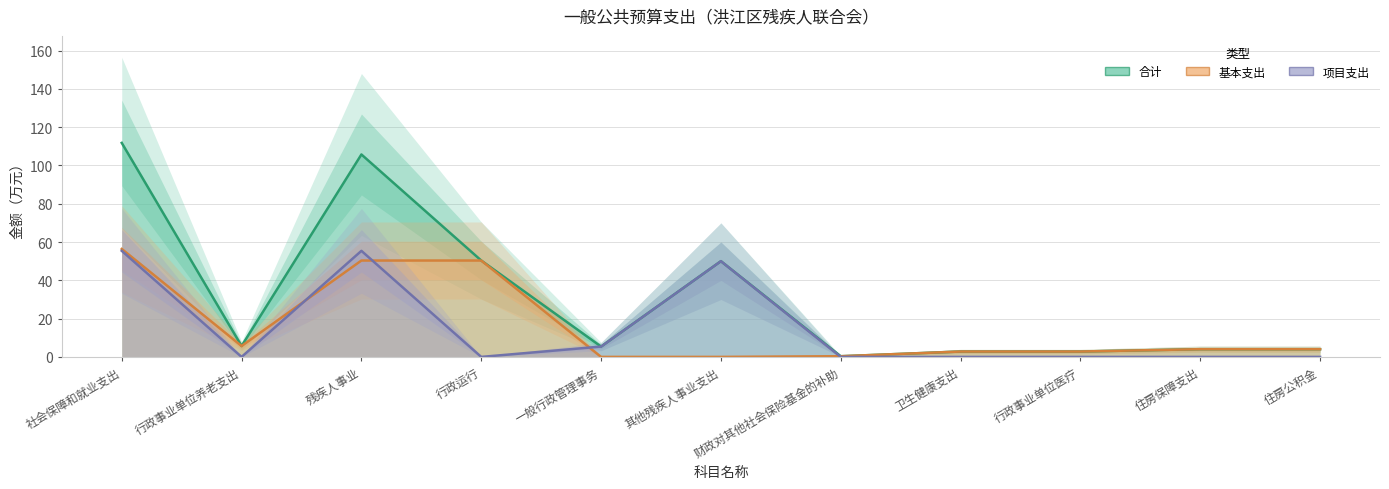

At which label is 合计 closest to 56?

行政运行